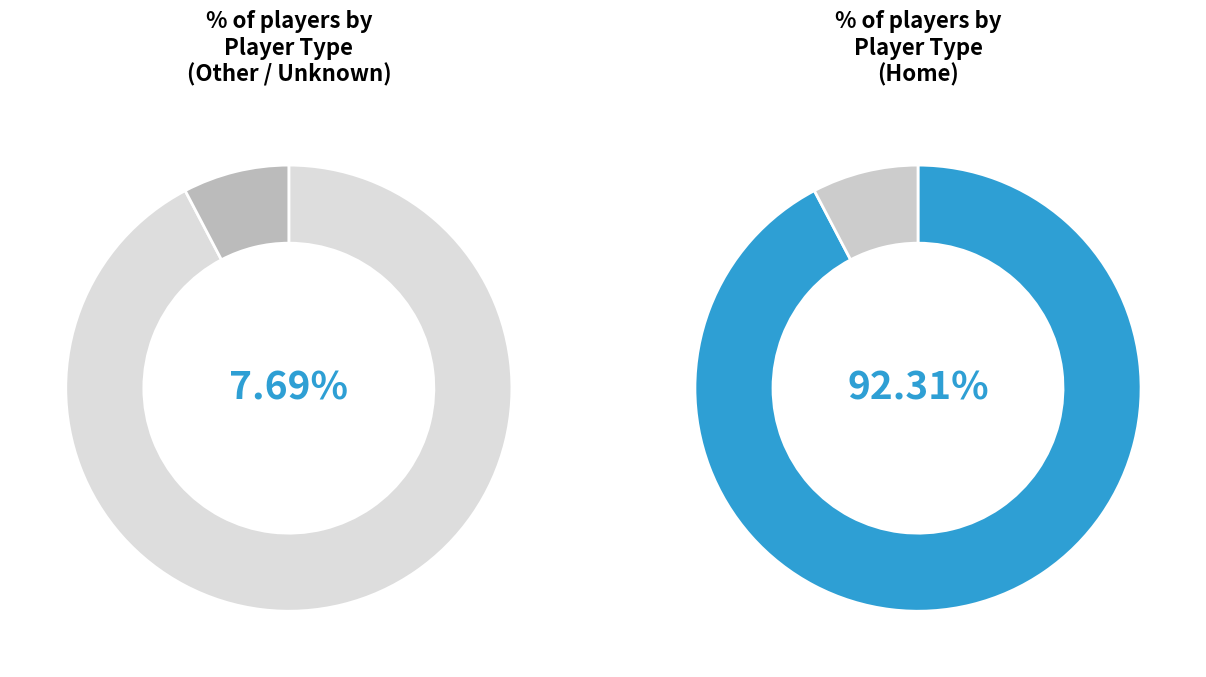

Combined, what portion of the pie is Home and Other?

100.0%